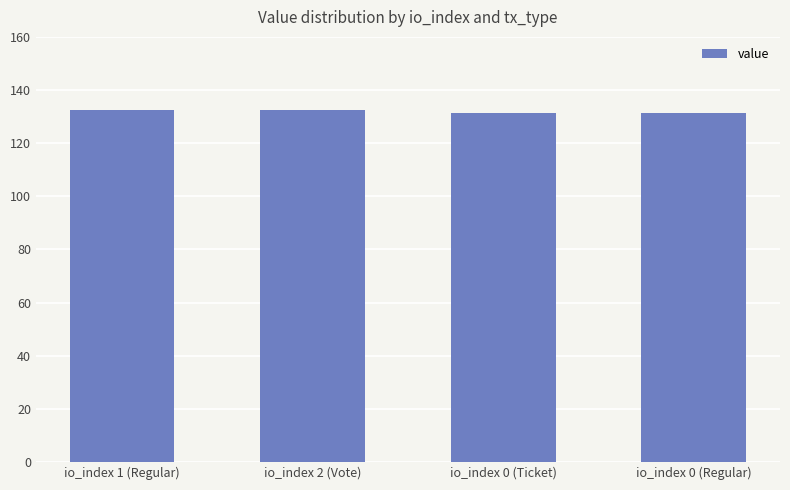

True or false: the data shows 131.4 at io_index 0 (Ticket).

True